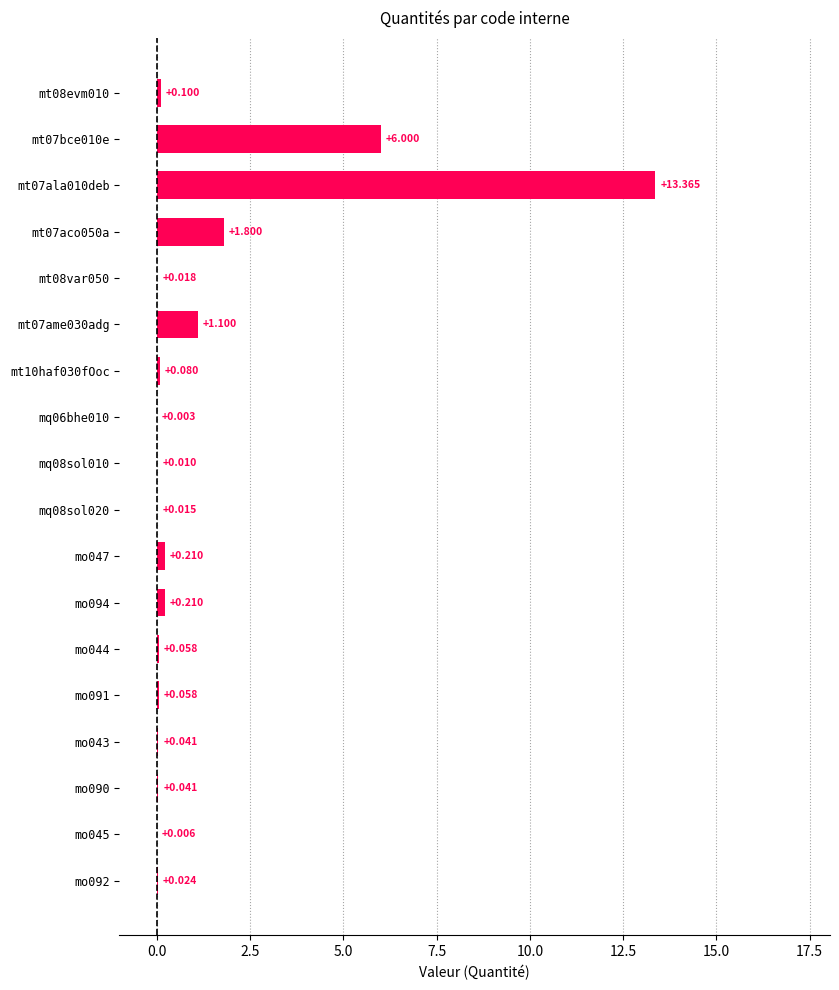

Which category has the highest value across all series?

mt07ala010deb